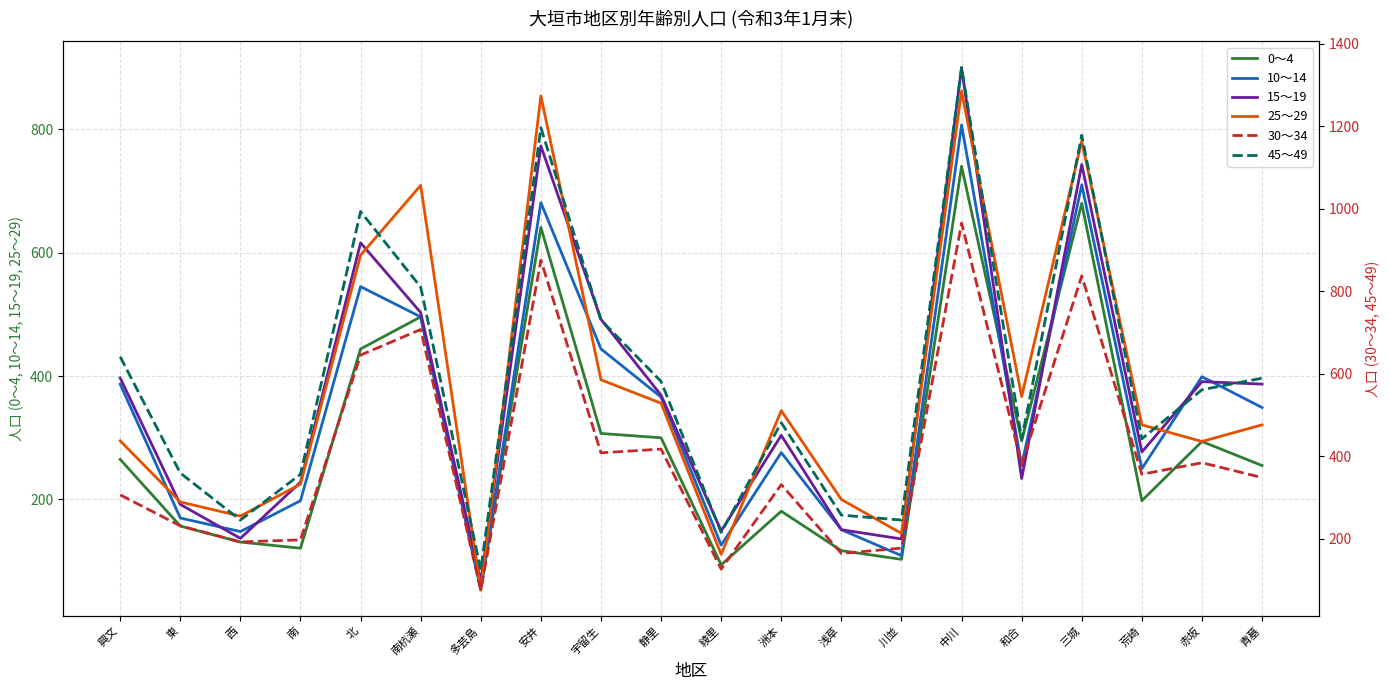

At which label is 10～14 closest to 430?

宇留生